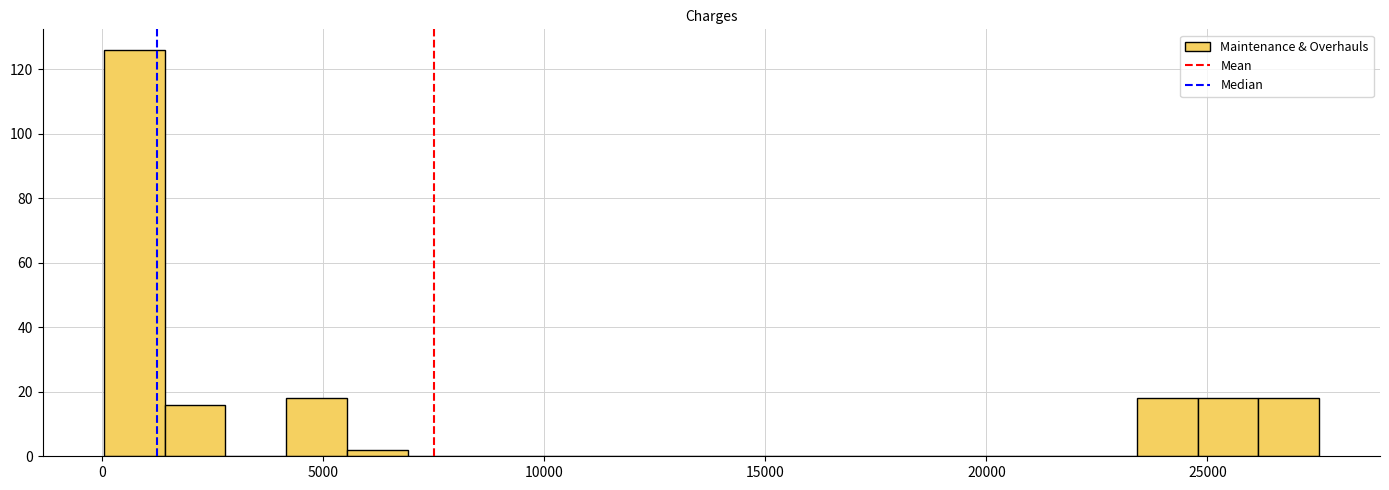

Read against the x-axis, roughly where is the centre of the tallest bar?

500